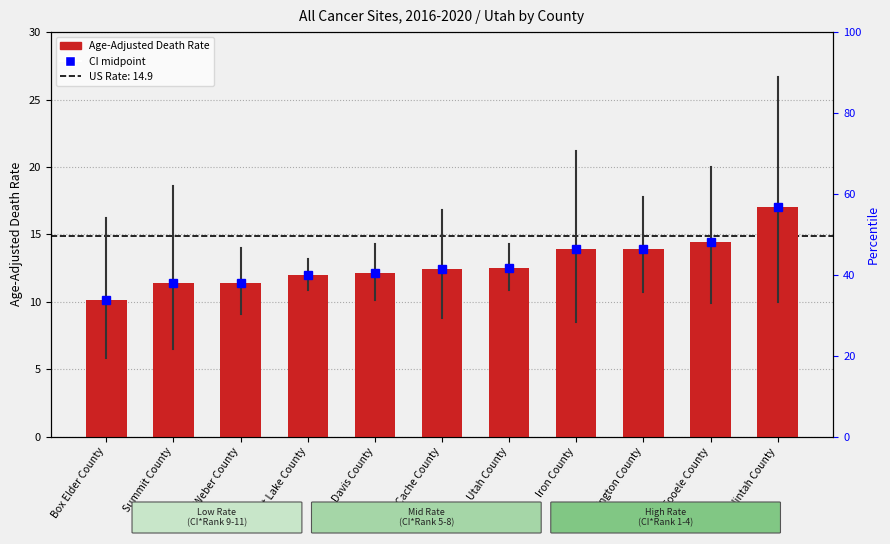

List the labels in order of value, smallest first.

Box Elder County, Summit County, Weber County, Salt Lake County, Davis County, Cache County, Utah County, Iron County, Washington County, Tooele County, Uintah County